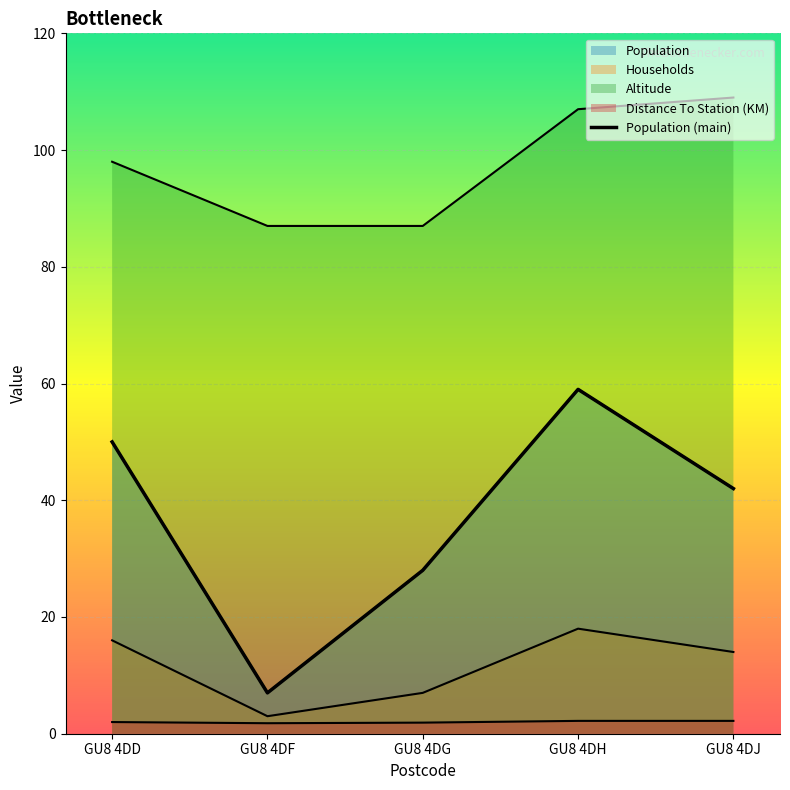

What is the maximum value for Households?

18.0